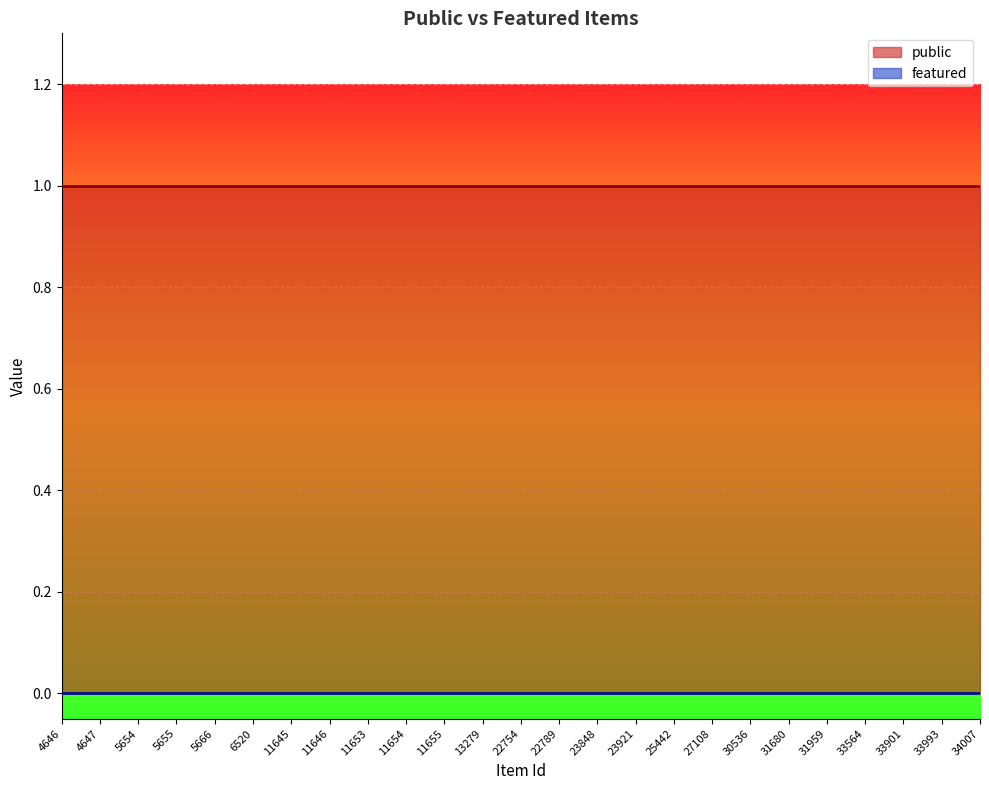

The featured series shows 0 at 33901. True or false?

True